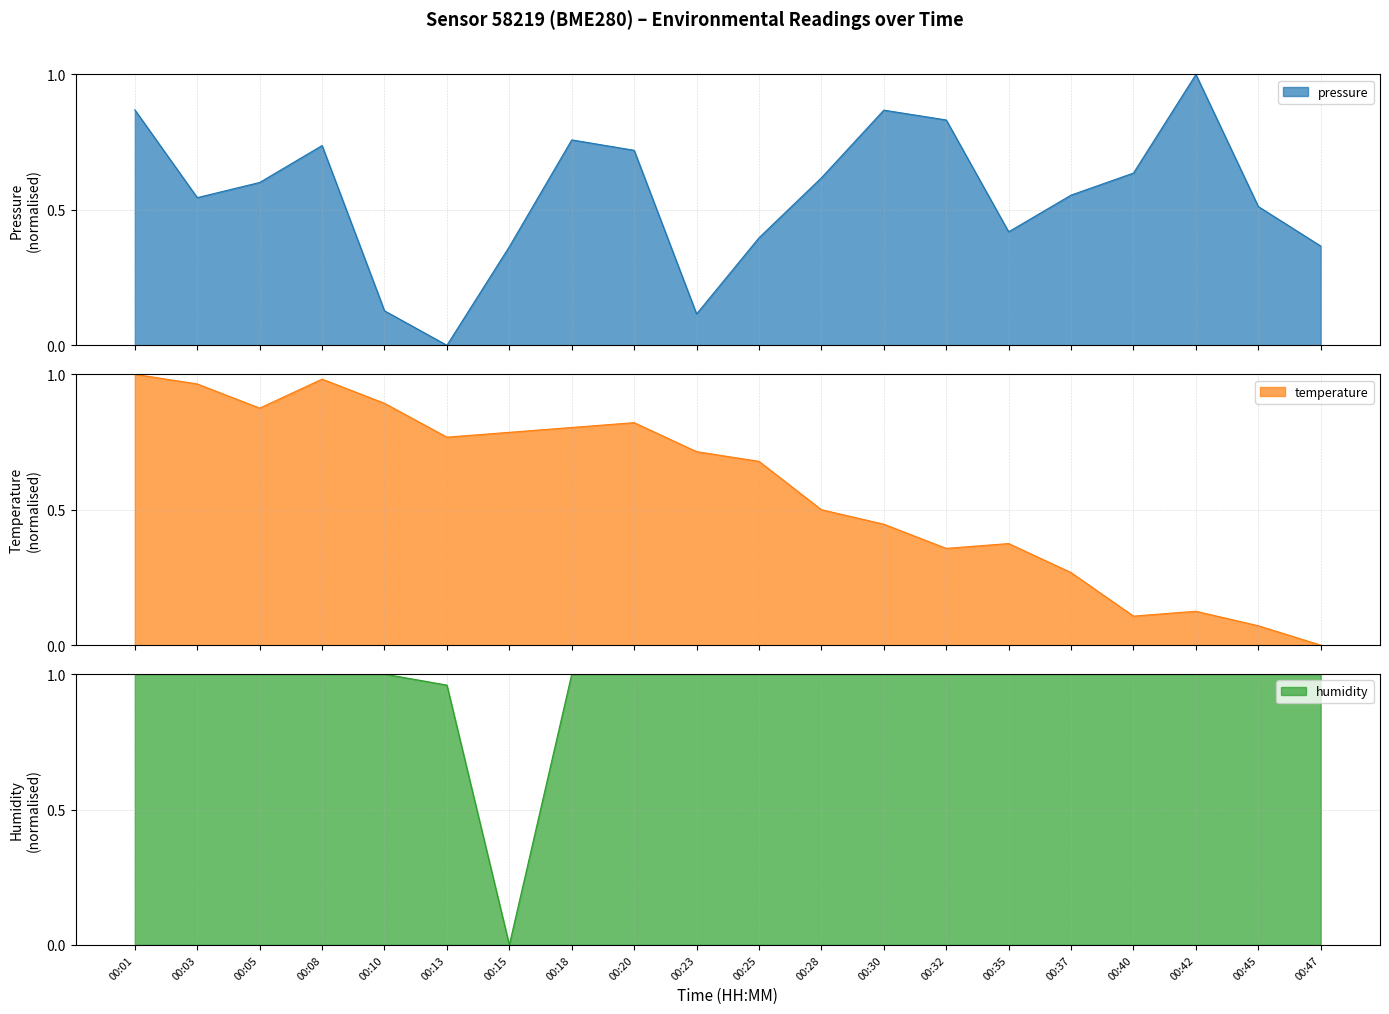

What is the approximate value of pressure at 00:18?

0.8